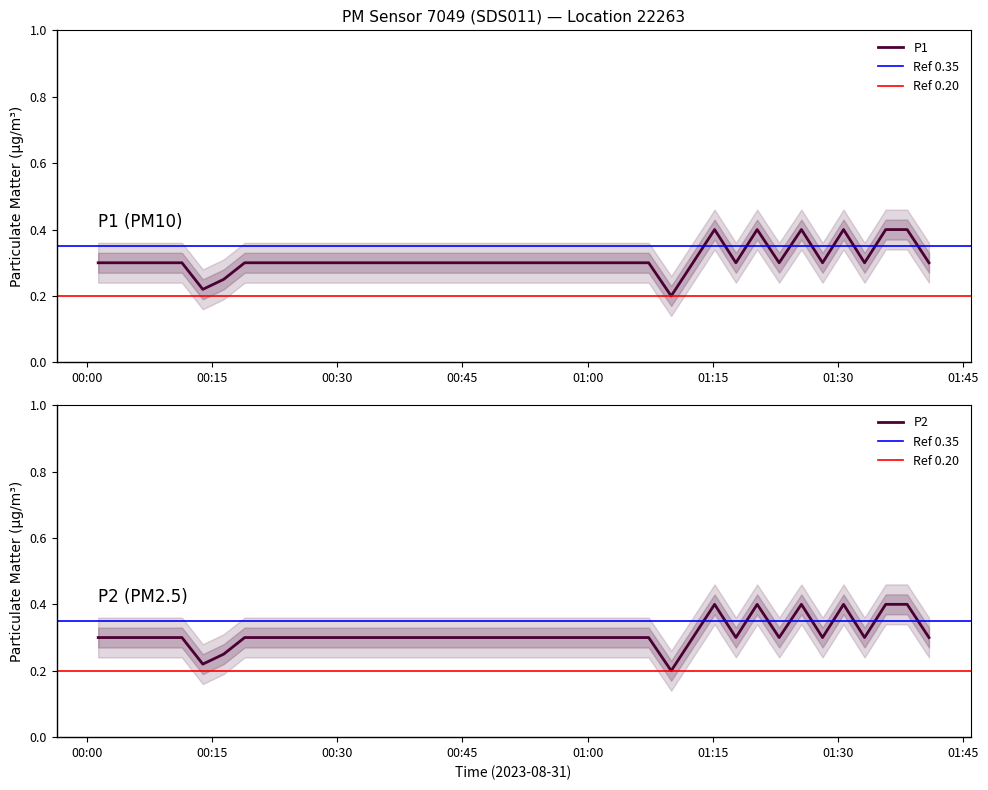

Reading left to right, list all the values displayed in this chart.

P1: 2023-08-31T00:01:22=0.3	2023-08-31T00:03:52=0.3	2023-08-31T00:06:22=0.3	2023-08-31T00:08:55=0.3	2023-08-31T00:11:24=0.3	2023-08-31T00:13:54=0.2	2023-08-31T00:16:24=0.2	2023-08-31T00:18:55=0.3	2023-08-31T00:21:26=0.3	2023-08-31T00:23:59=0.3	2023-08-31T00:26:29=0.3	2023-08-31T00:29:00=0.3	2023-08-31T00:31:29=0.3	2023-08-31T00:34:00=0.3	2023-08-31T00:36:30=0.3	2023-08-31T00:39:05=0.3	2023-08-31T00:41:38=0.3	2023-08-31T00:44:08=0.3	2023-08-31T00:46:40=0.3	2023-08-31T00:49:11=0.3	2023-08-31T00:51:41=0.3	2023-08-31T00:54:18=0.3	2023-08-31T00:56:51=0.3	2023-08-31T00:59:24=0.3	2023-08-31T01:01:56=0.3	2023-08-31T01:04:38=0.3	2023-08-31T01:07:19=0.3	2023-08-31T01:10:01=0.2	2023-08-31T01:12:37=0.3	2023-08-31T01:15:13=0.4	2023-08-31T01:17:46=0.3	2023-08-31T01:20:19=0.4	2023-08-31T01:22:57=0.3	2023-08-31T01:25:37=0.4	2023-08-31T01:28:09=0.3	2023-08-31T01:30:40=0.4	2023-08-31T01:33:11=0.3	2023-08-31T01:35:43=0.4	2023-08-31T01:38:17=0.4	2023-08-31T01:40:54=0.3
P2: 2023-08-31T00:01:22=0.3	2023-08-31T00:03:52=0.3	2023-08-31T00:06:22=0.3	2023-08-31T00:08:55=0.3	2023-08-31T00:11:24=0.3	2023-08-31T00:13:54=0.2	2023-08-31T00:16:24=0.2	2023-08-31T00:18:55=0.3	2023-08-31T00:21:26=0.3	2023-08-31T00:23:59=0.3	2023-08-31T00:26:29=0.3	2023-08-31T00:29:00=0.3	2023-08-31T00:31:29=0.3	2023-08-31T00:34:00=0.3	2023-08-31T00:36:30=0.3	2023-08-31T00:39:05=0.3	2023-08-31T00:41:38=0.3	2023-08-31T00:44:08=0.3	2023-08-31T00:46:40=0.3	2023-08-31T00:49:11=0.3	2023-08-31T00:51:41=0.3	2023-08-31T00:54:18=0.3	2023-08-31T00:56:51=0.3	2023-08-31T00:59:24=0.3	2023-08-31T01:01:56=0.3	2023-08-31T01:04:38=0.3	2023-08-31T01:07:19=0.3	2023-08-31T01:10:01=0.2	2023-08-31T01:12:37=0.3	2023-08-31T01:15:13=0.4	2023-08-31T01:17:46=0.3	2023-08-31T01:20:19=0.4	2023-08-31T01:22:57=0.3	2023-08-31T01:25:37=0.4	2023-08-31T01:28:09=0.3	2023-08-31T01:30:40=0.4	2023-08-31T01:33:11=0.3	2023-08-31T01:35:43=0.4	2023-08-31T01:38:17=0.4	2023-08-31T01:40:54=0.3